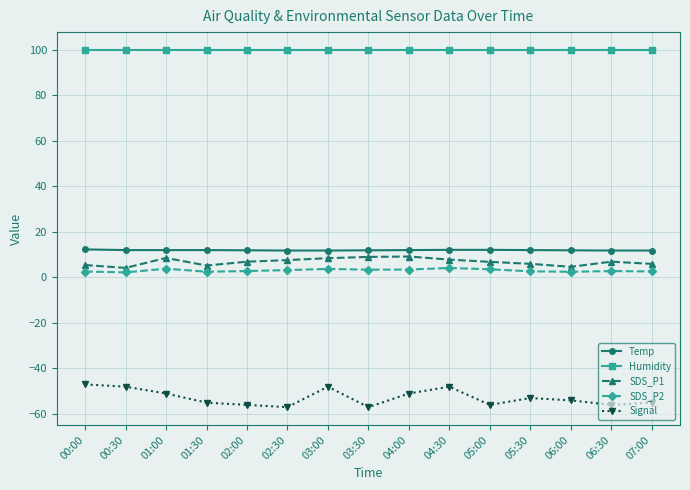

What is the greatest value displayed?

99.9